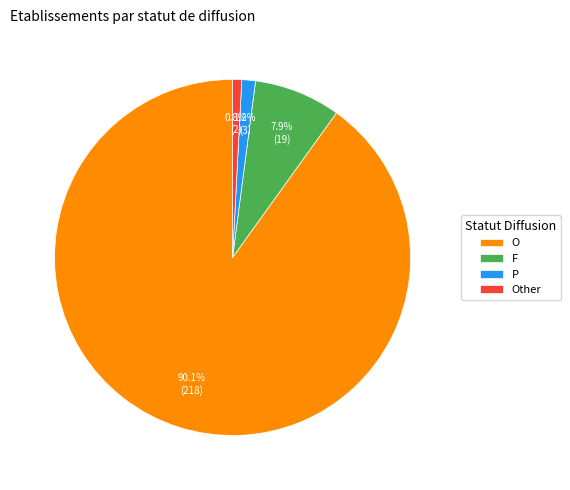

Which has a higher value, Other or O?

O